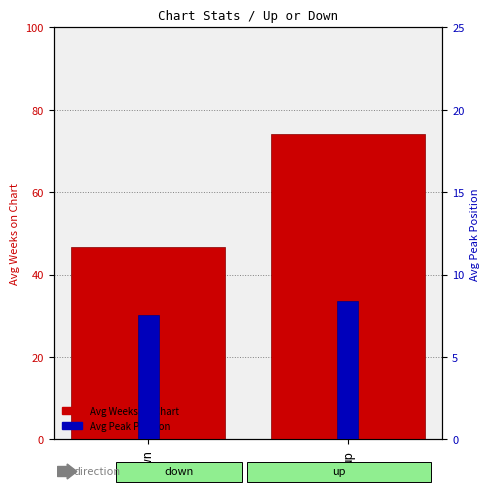

What is the value of the Avg Weeks on Chart bar at the 1st from the left?

46.7